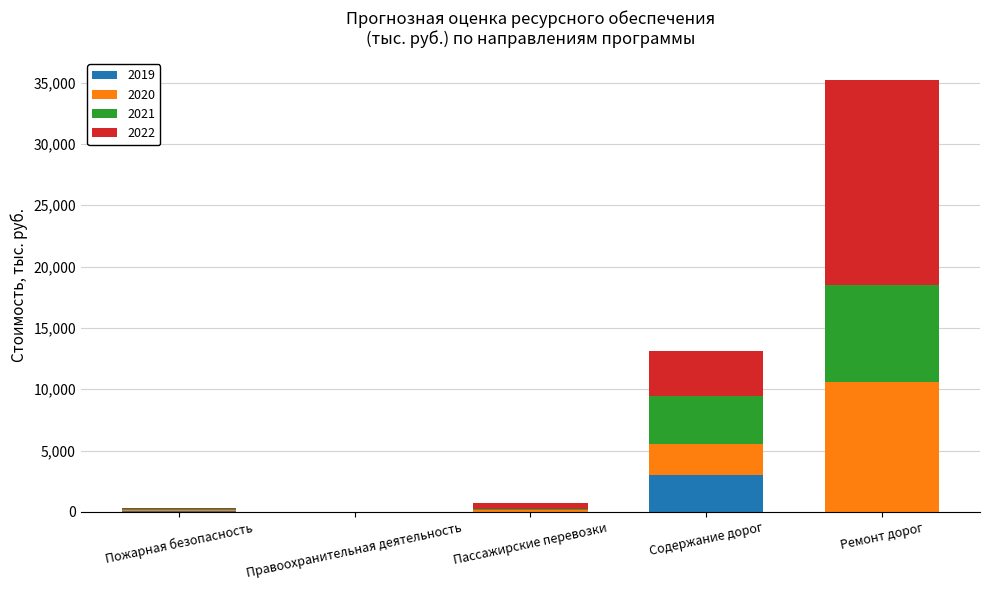

Which category has the highest value in the 2019 series?

Содержание дорог